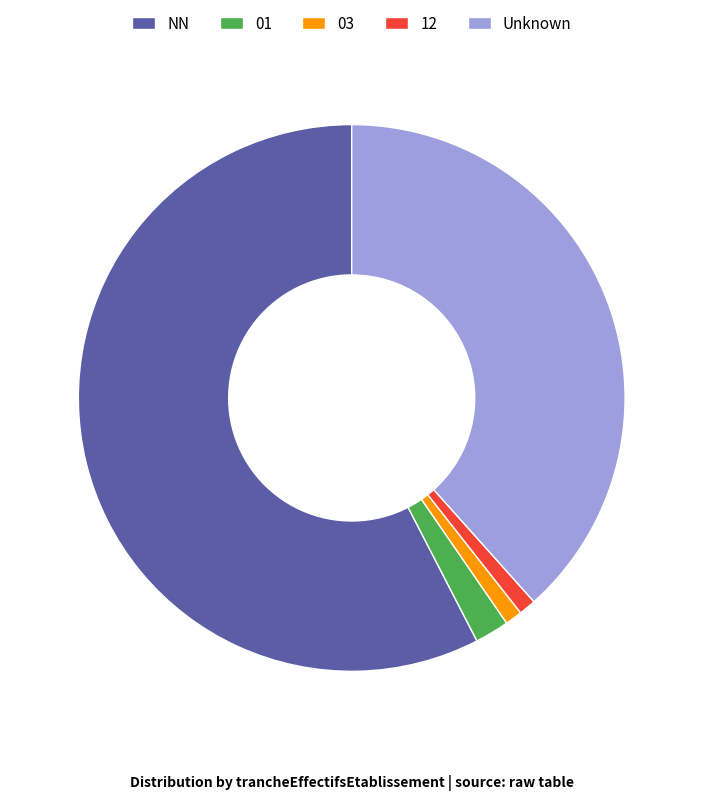

What is the largest slice in the pie chart?

NN